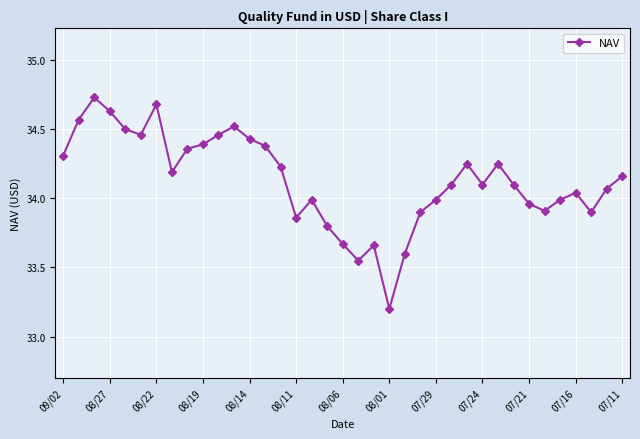

What is the difference between the second highest and second lowest values?

1.1